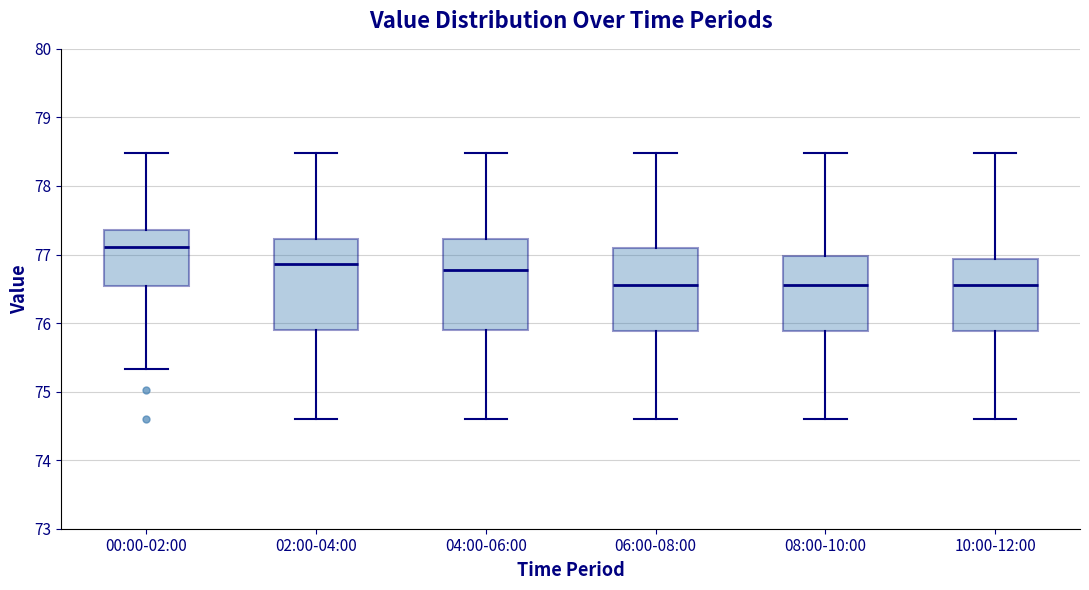

Reading left to right, read every box against the y-axis: the position of its median line, the range the box covers, and the ends of its whiskers. The values are not printed on the chart, so give them approximately, as read against the axis.

00:00-02:00: median 77.1, box 76.5 to 77.4, whiskers 75.3 to 78.5
02:00-04:00: median 76.9, box 75.9 to 77.2, whiskers 74.6 to 78.5
04:00-06:00: median 76.8, box 75.9 to 77.2, whiskers 74.6 to 78.5
06:00-08:00: median 76.6, box 75.9 to 77.1, whiskers 74.6 to 78.5
08:00-10:00: median 76.6, box 75.9 to 77.0, whiskers 74.6 to 78.5
10:00-12:00: median 76.6, box 75.9 to 76.9, whiskers 74.6 to 78.5